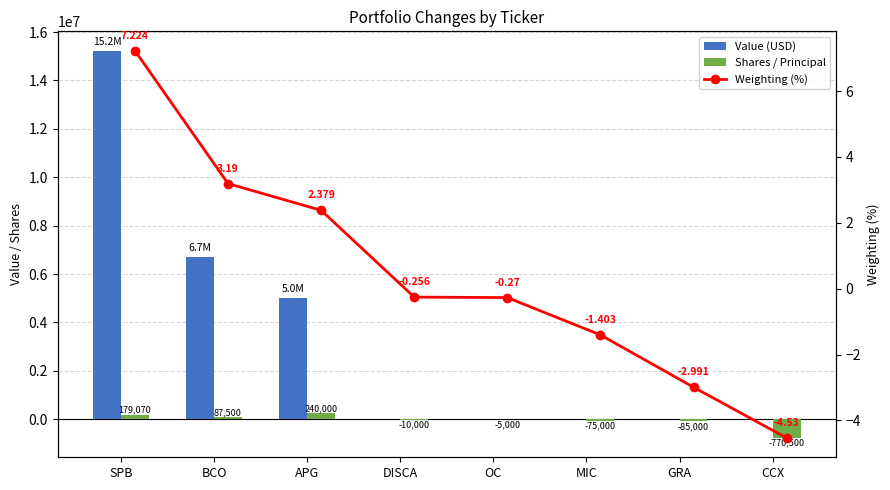

Reading right to left, extract all data points from this chart.

Value (USD): 0.0	0.0	0.0	0.0	0.0	5014000.0	6724000.0	15228000.0
Shares / Principal: -770500.0	-85000.0	-75000.0	-5000.0	-10000.0	240000.0	87500.0	179070.0
Weighting (%): -4.5	-3.0	-1.4	-0.3	-0.3	2.4	3.2	7.2